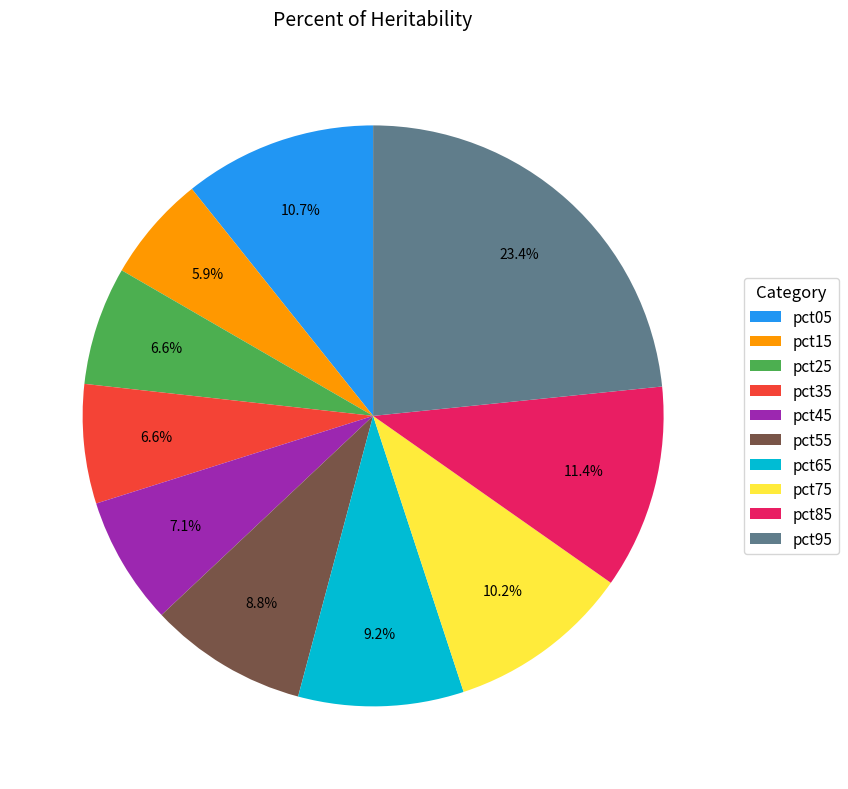

Is it true that pct85 is 17% of the pie?

False